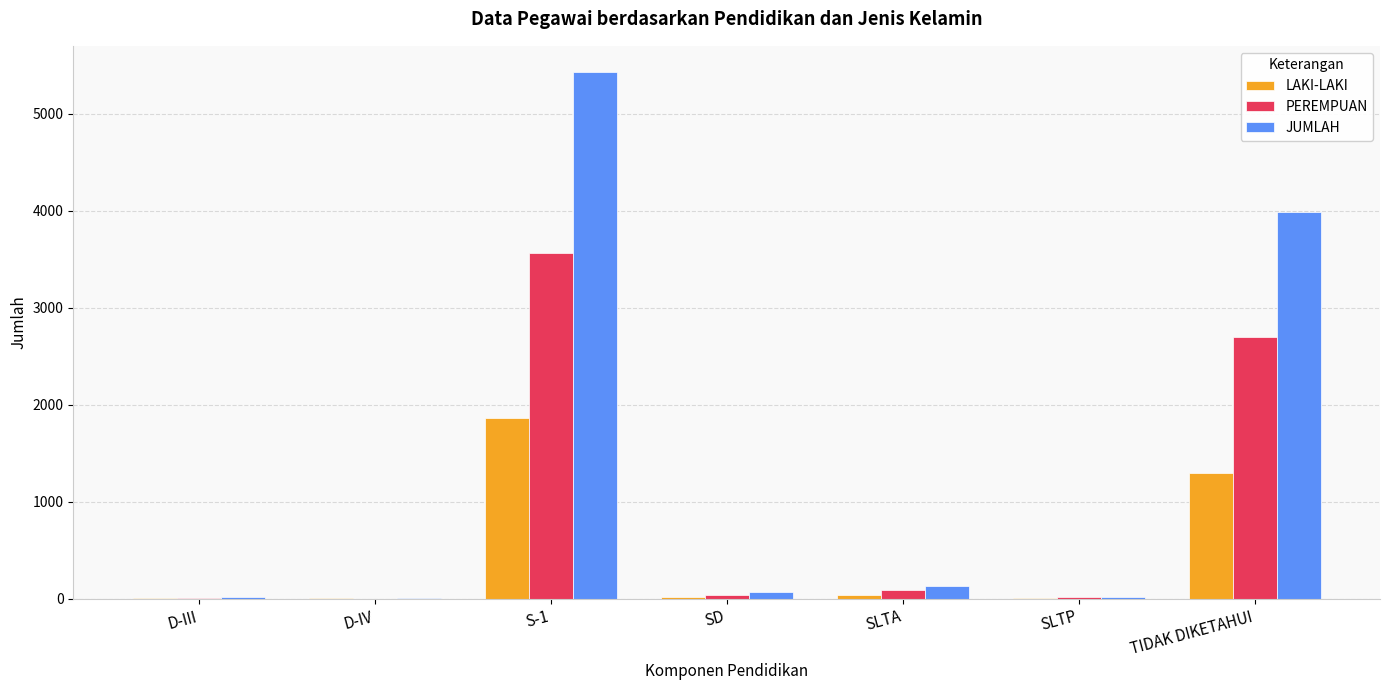

Which series has the largest total across all categories?

JUMLAH